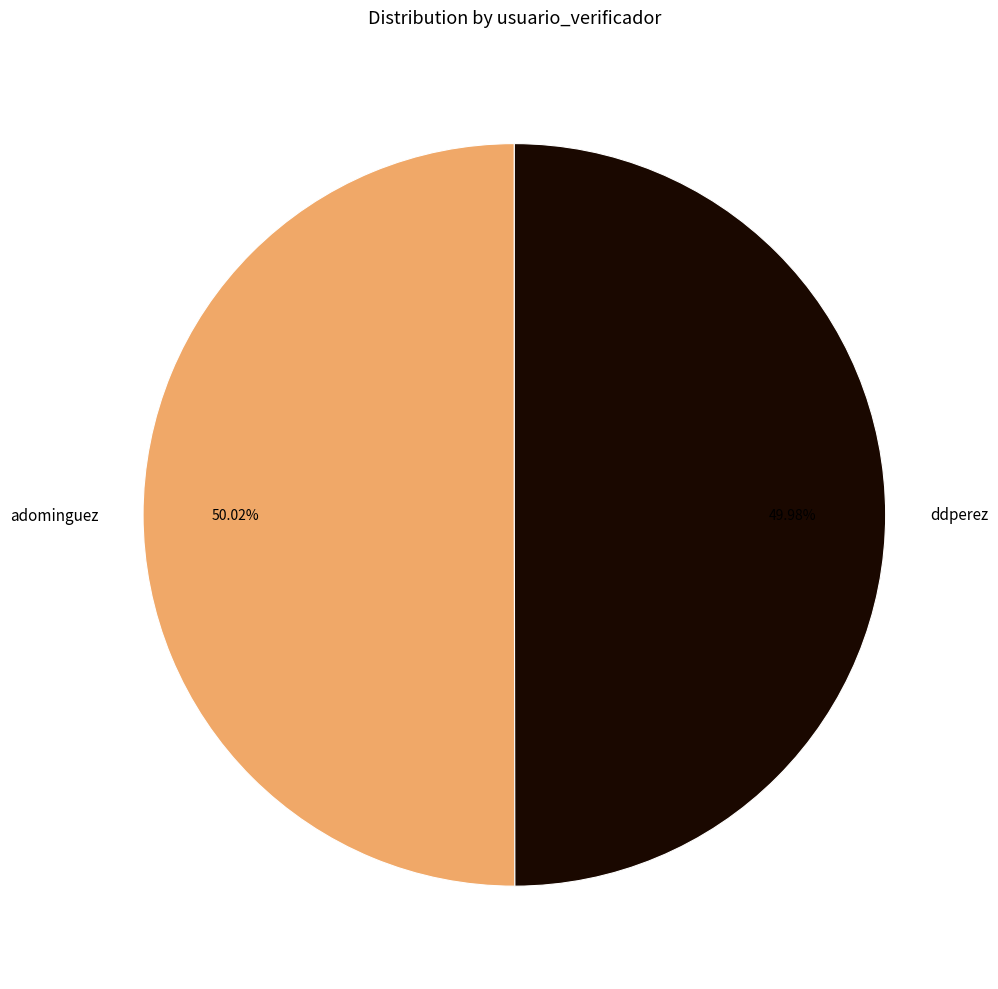

Approximately how many times larger is the value at ddperez compared to adominguez?

1.0